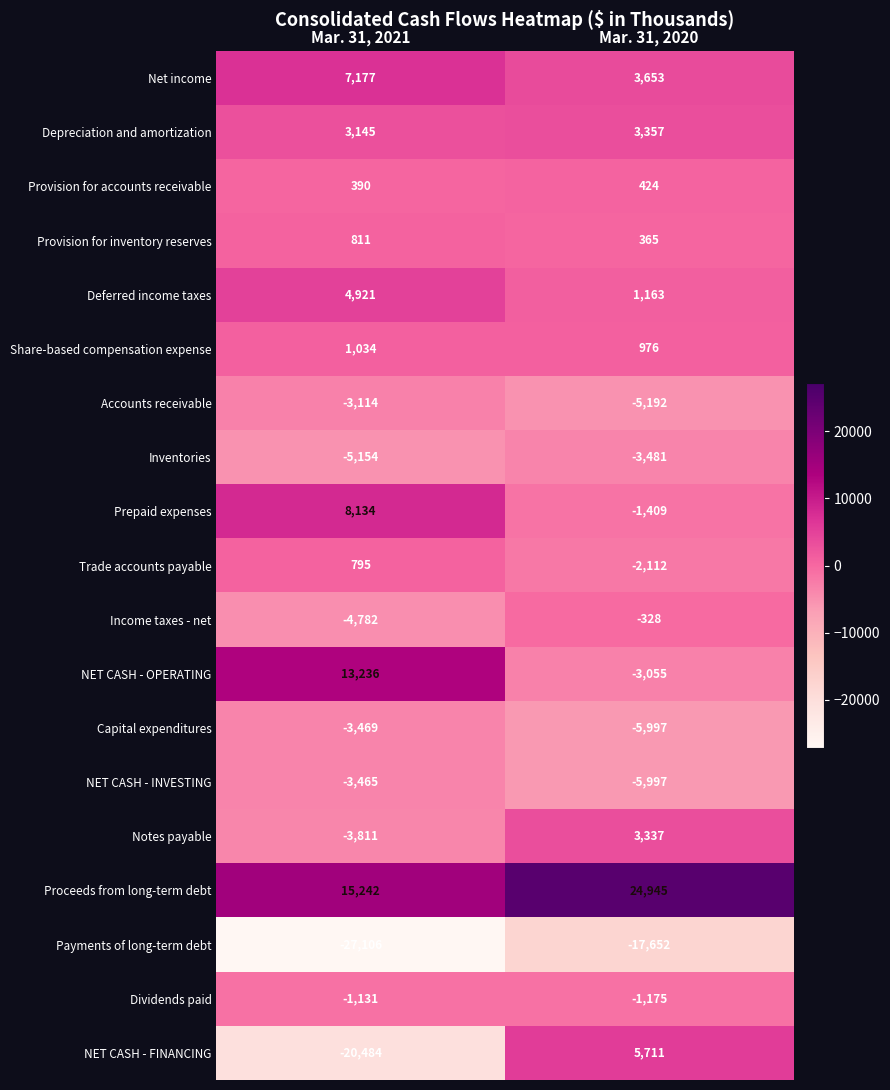

At which category is the sum across all series the highest?

Mar. 31, 2020